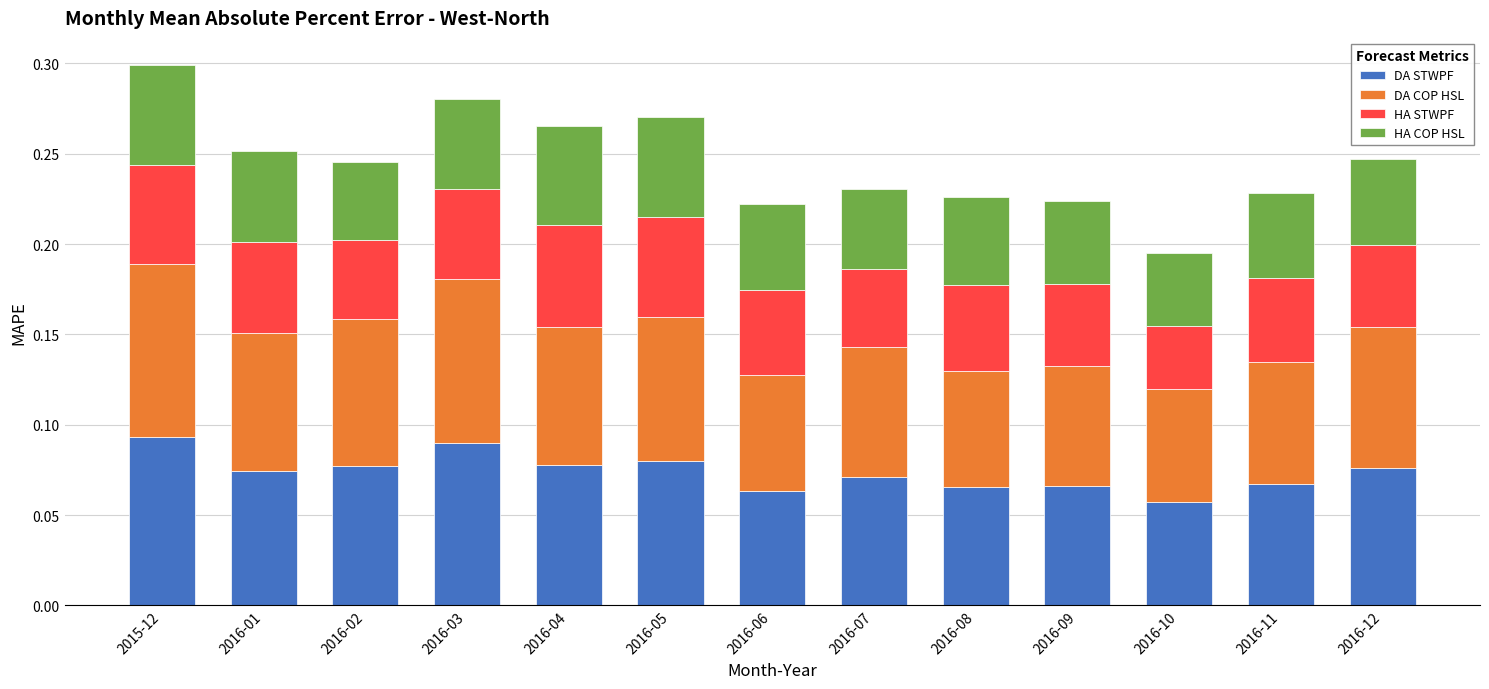

What is the total value across all series at 2016-01?

0.3